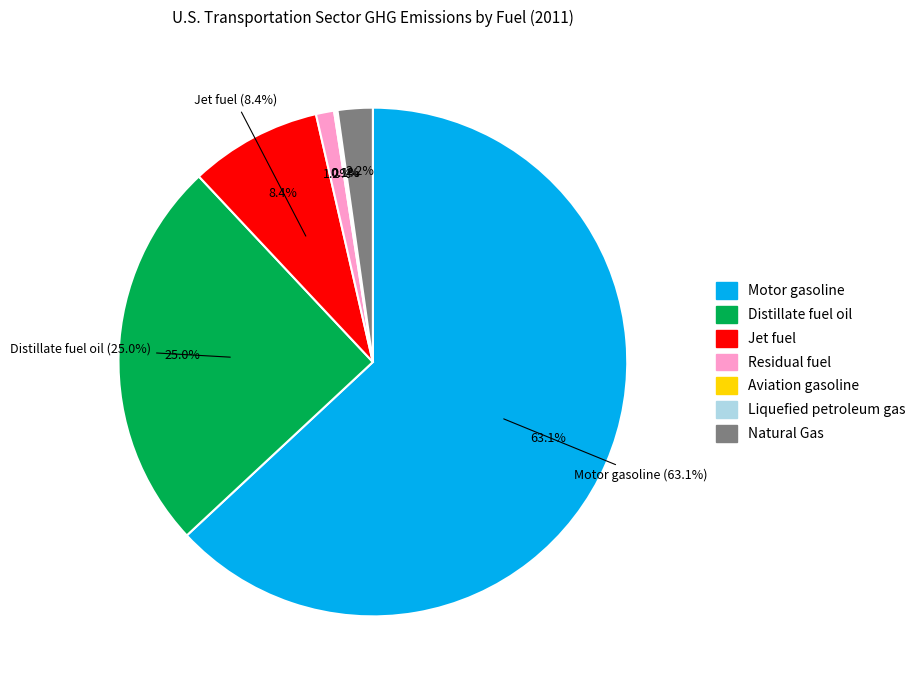

True or false: Jet fuel accounts for 3% of the total.

False